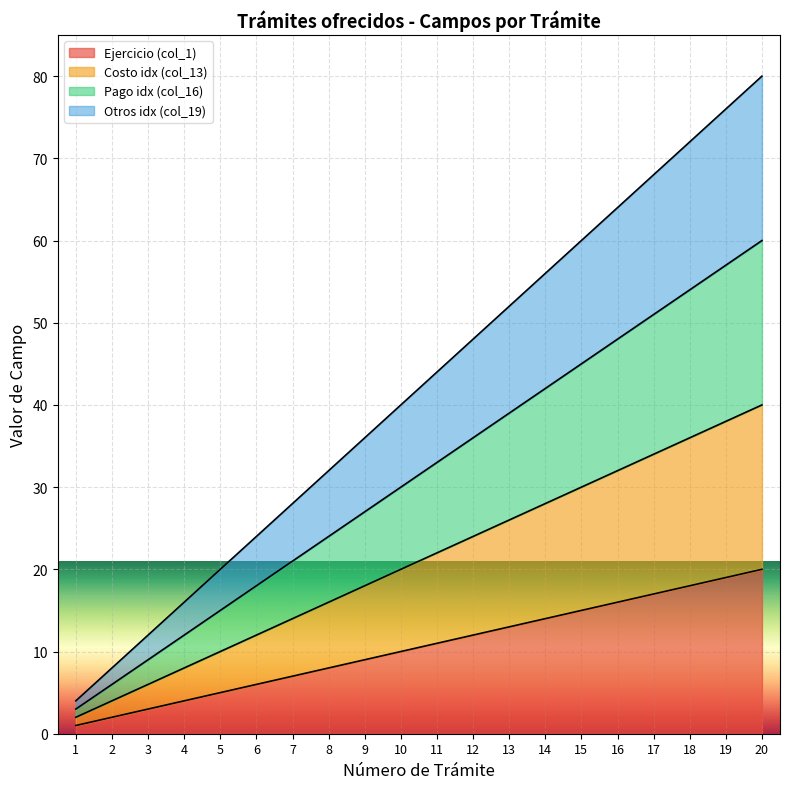

At how many categories does at least one series exceed 48?

8